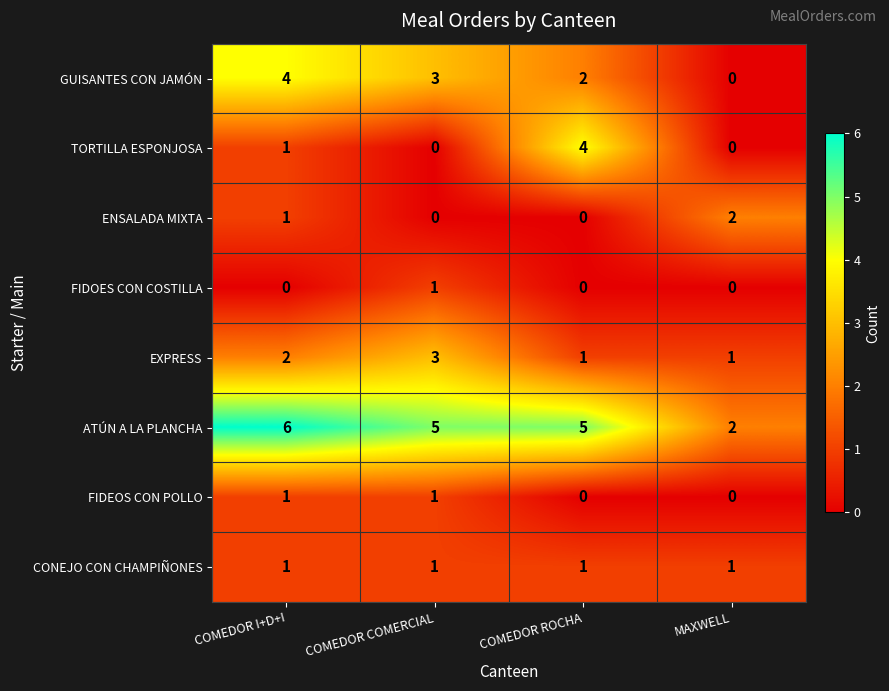

How many data points in FIDOES CON COSTILLA are above 0?

1